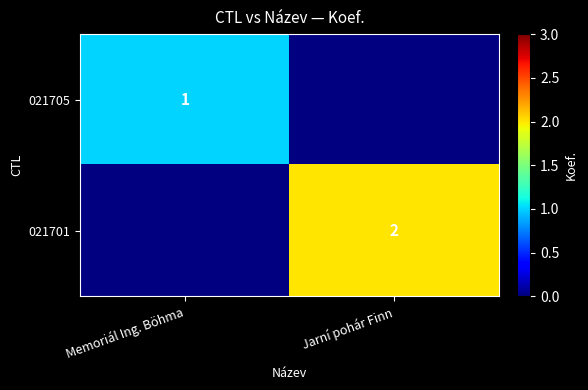

Is the value of 021701 at Jarní pohár Finn greater than the value of 021705 at Memoriál Ing. Böhma?

Yes